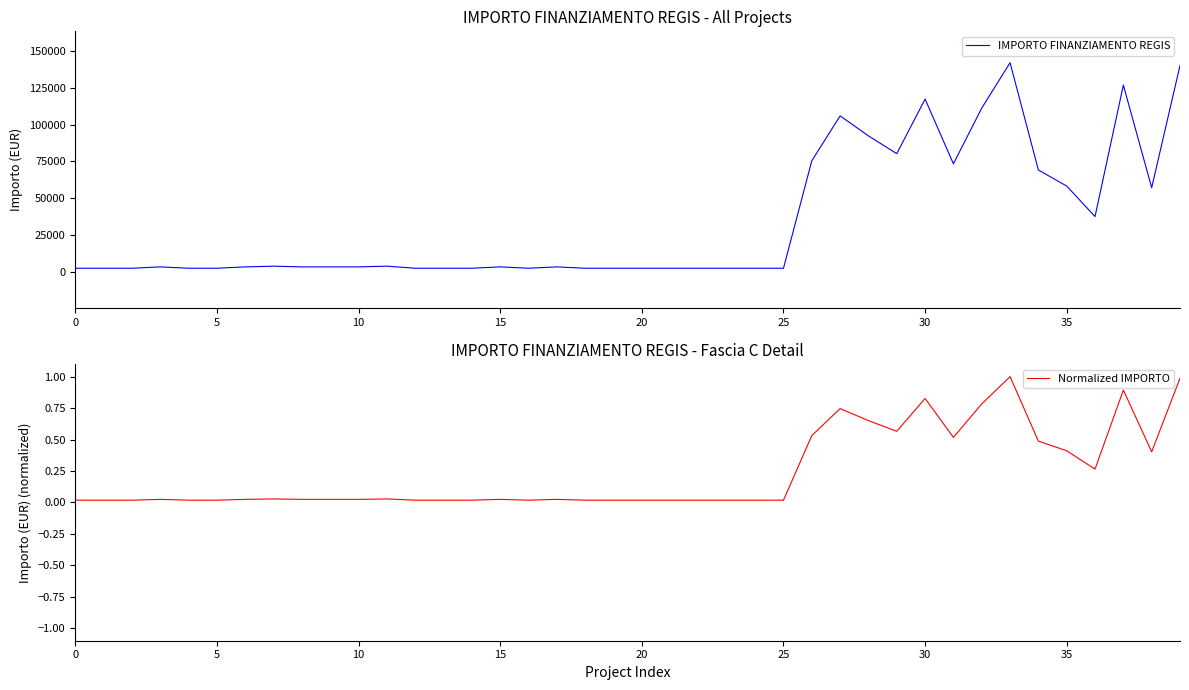

True or false: Normalized IMPORTO has a value of 0.0 at 21.

False